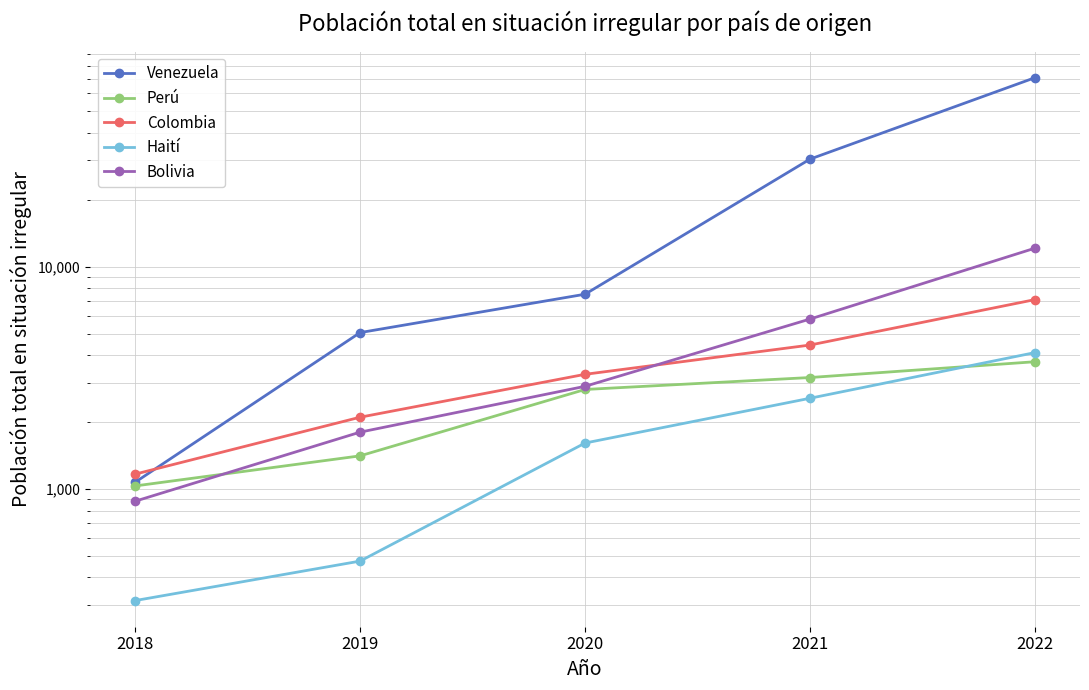

What is the difference between the highest and lowest values at 2020?

5900